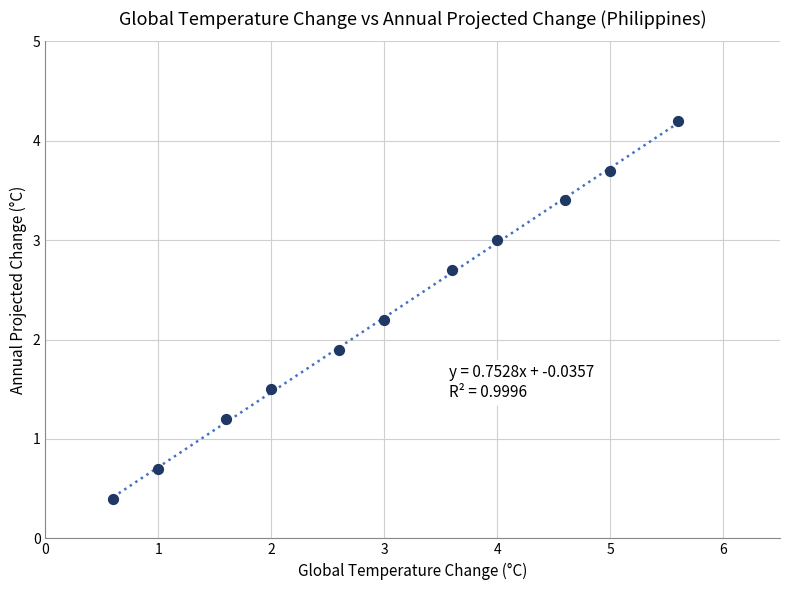

What Y value in the scatter plot is closest to 2?

1.9